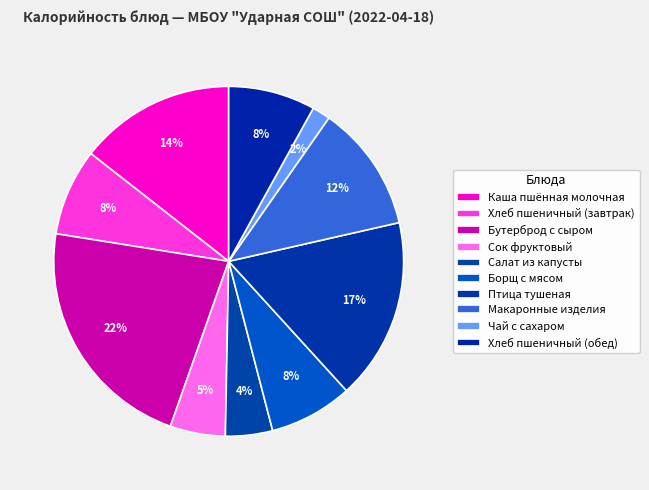

How many slices are in this pie chart?

10